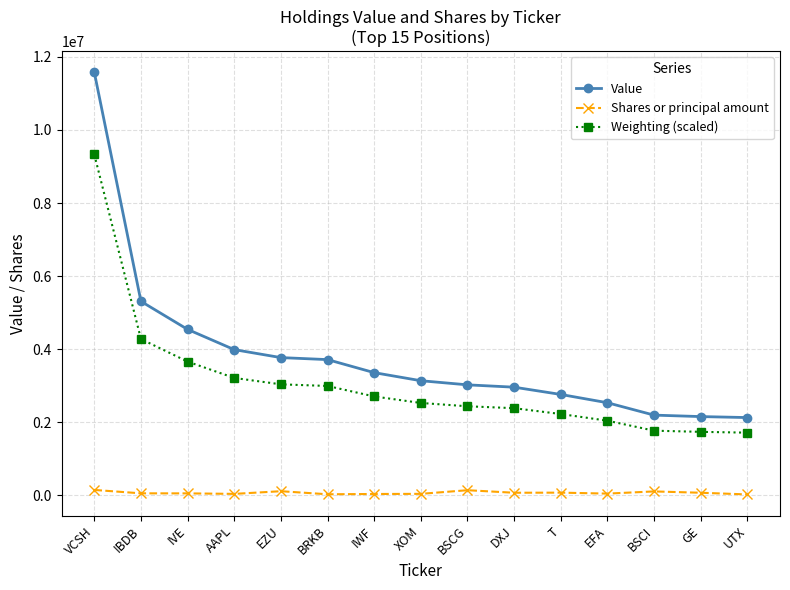

What is the greatest value displayed?

11579000